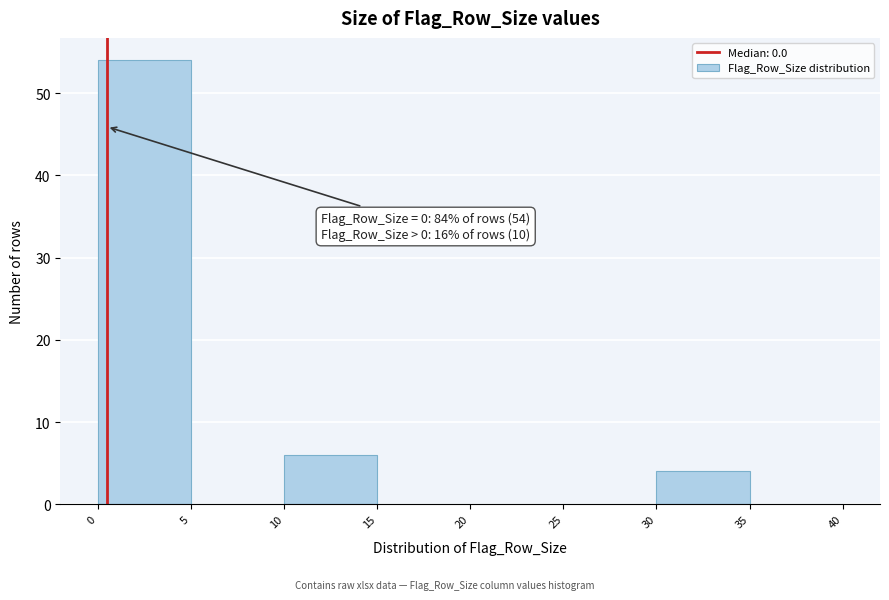

Which range on the x-axis has the tallest bar?

0 to 5